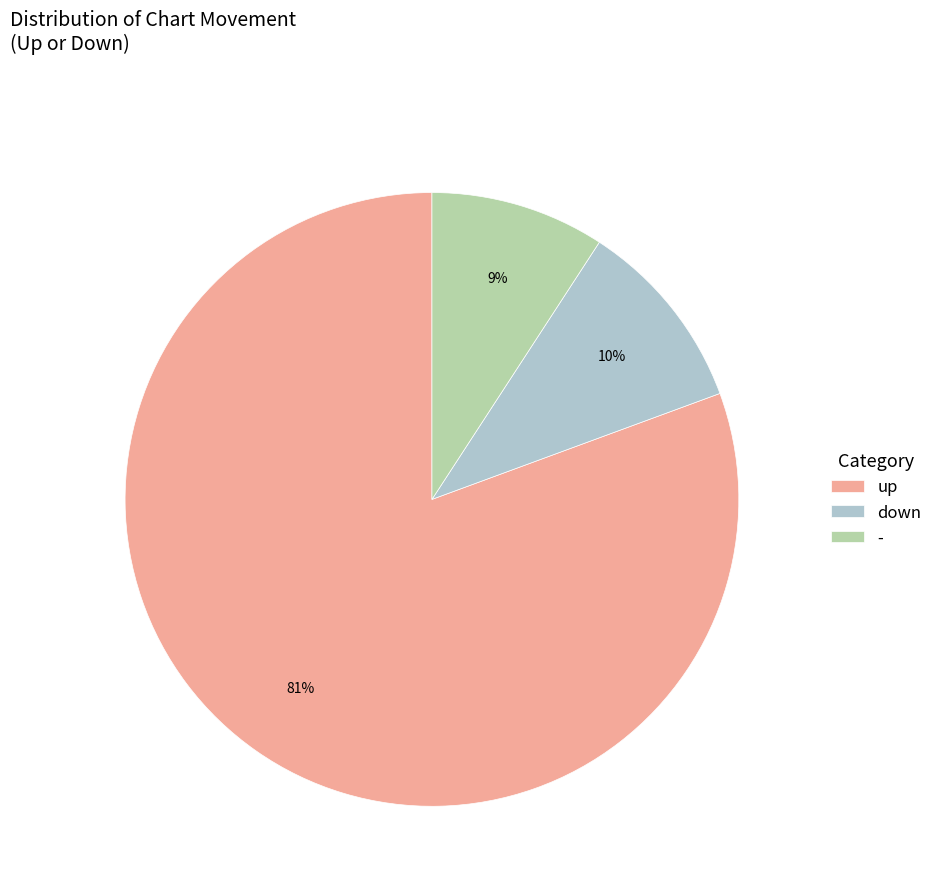

Does up represent more than half of the total?

Yes